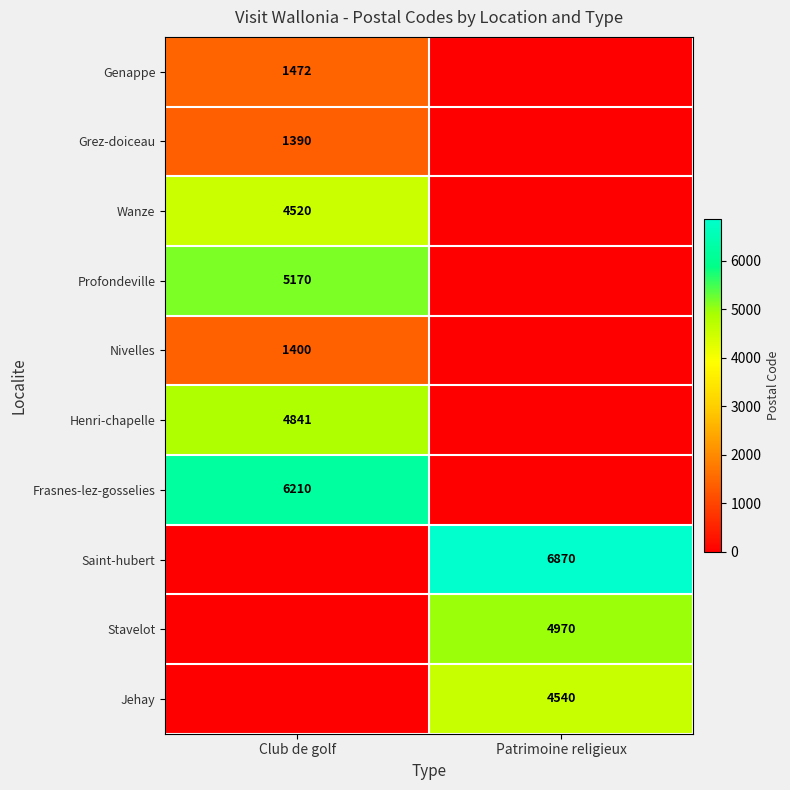

What is the spread (max minus min) of values at Club de golf?

6210